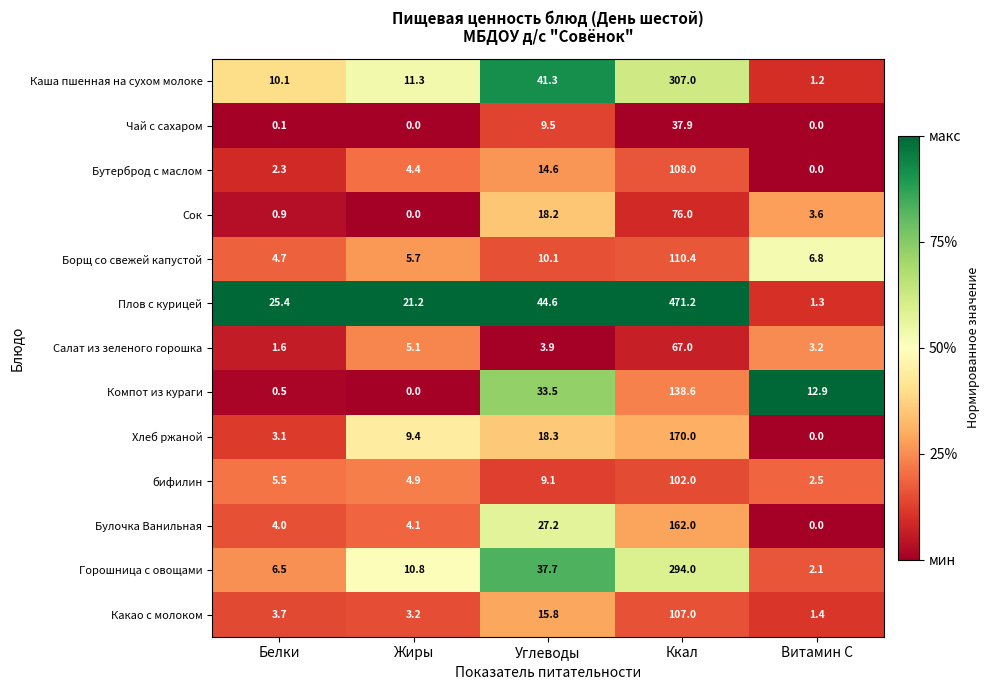

True or false: Салат из зеленого горошка has a value of 27.8 at Ккал.

False